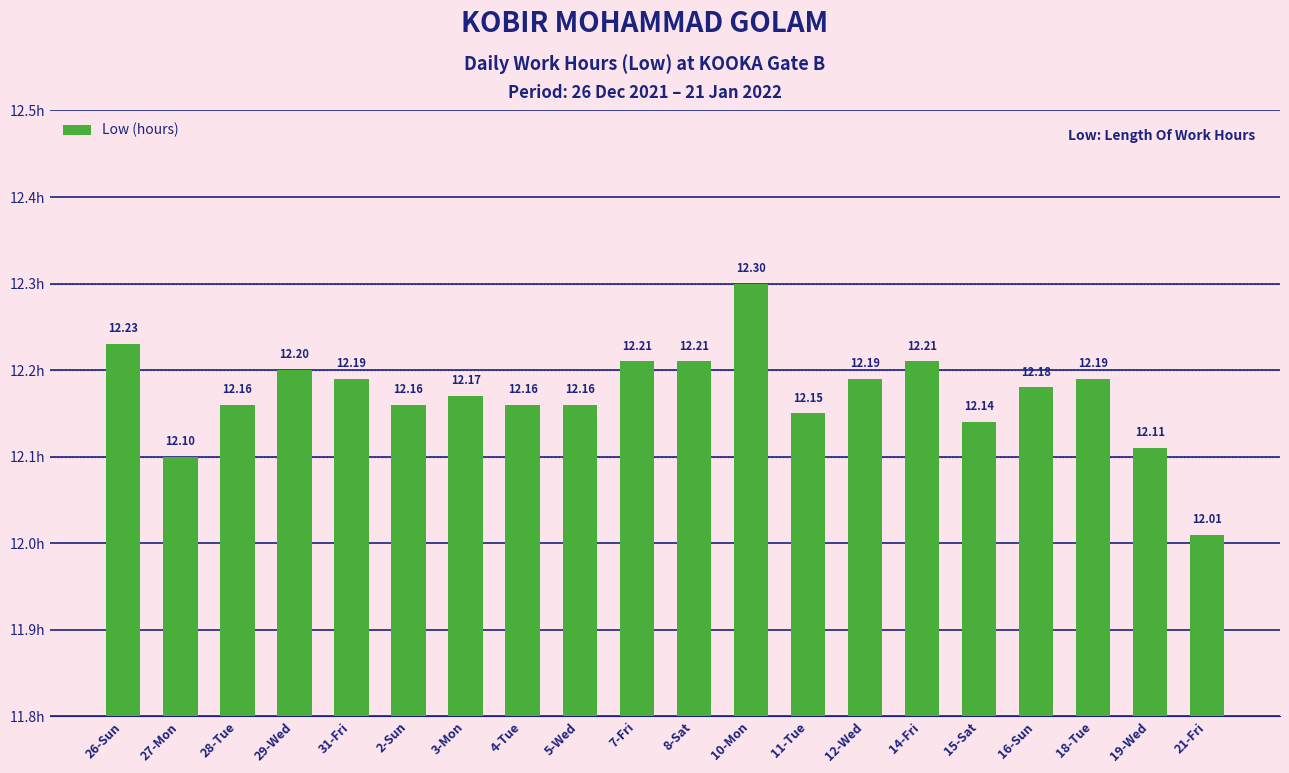

Which category has the highest value across all series?

10-Mon